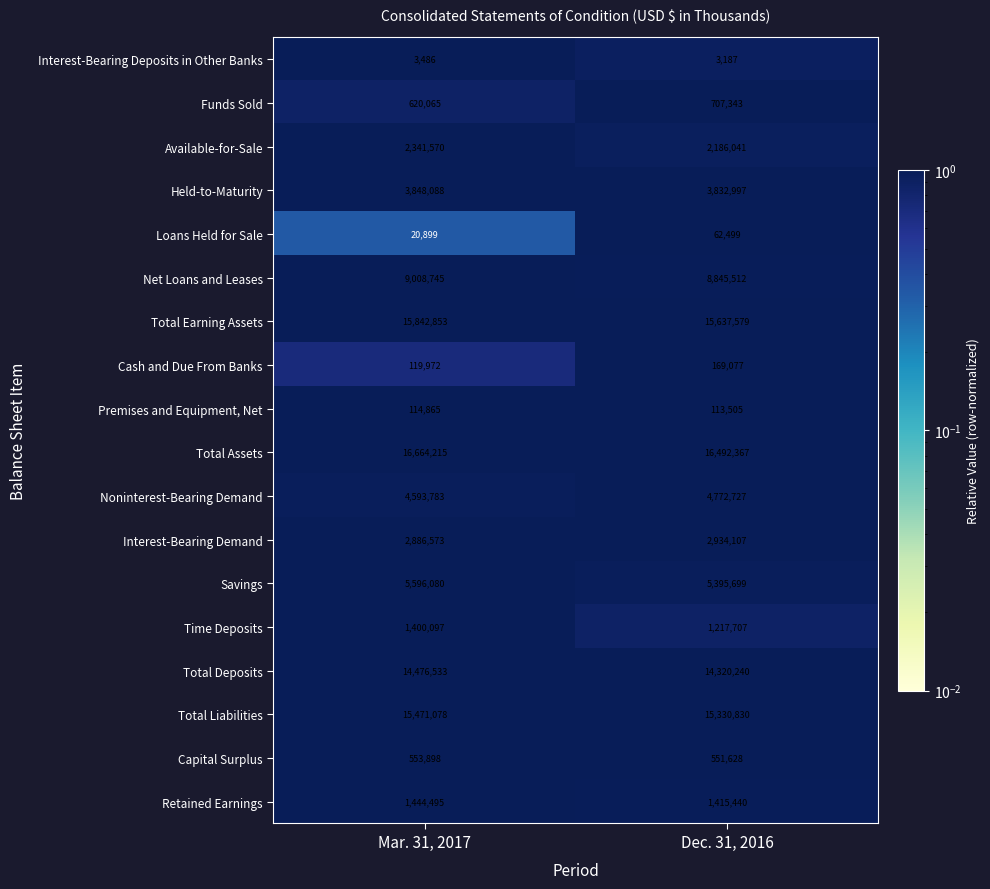

Is it true that Interest-Bearing Demand equals 2886573 at Mar. 31, 2017?

True